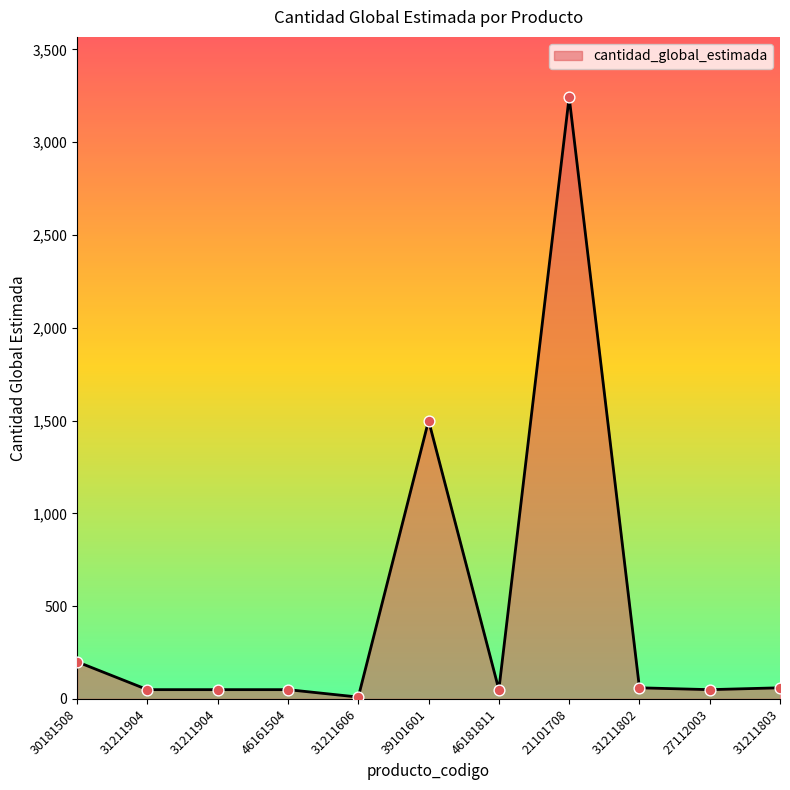

What is the change in value from 30181508 to 31211904?

-150